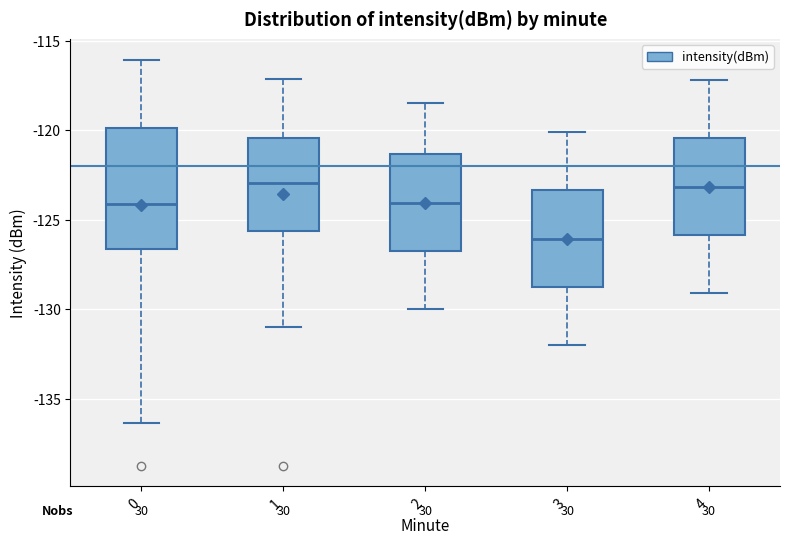

Reading left to right, transcribe this box plot: for each box, give where its median line is, the range the box spans, and where its two whiskers end, as read against the y-axis. The values are not printed on the chart, so give them approximately, as read against the axis.

0: median -124.0, box -126.5 to -120.0, whiskers -136.5 to -116.0
1: median -123.0, box -125.5 to -120.5, whiskers -131.0 to -117.0
2: median -124.0, box -127.0 to -121.5, whiskers -130.0 to -118.5
3: median -126.0, box -129.0 to -123.5, whiskers -132.0 to -120.0
4: median -123.0, box -126.0 to -120.5, whiskers -129.0 to -117.0